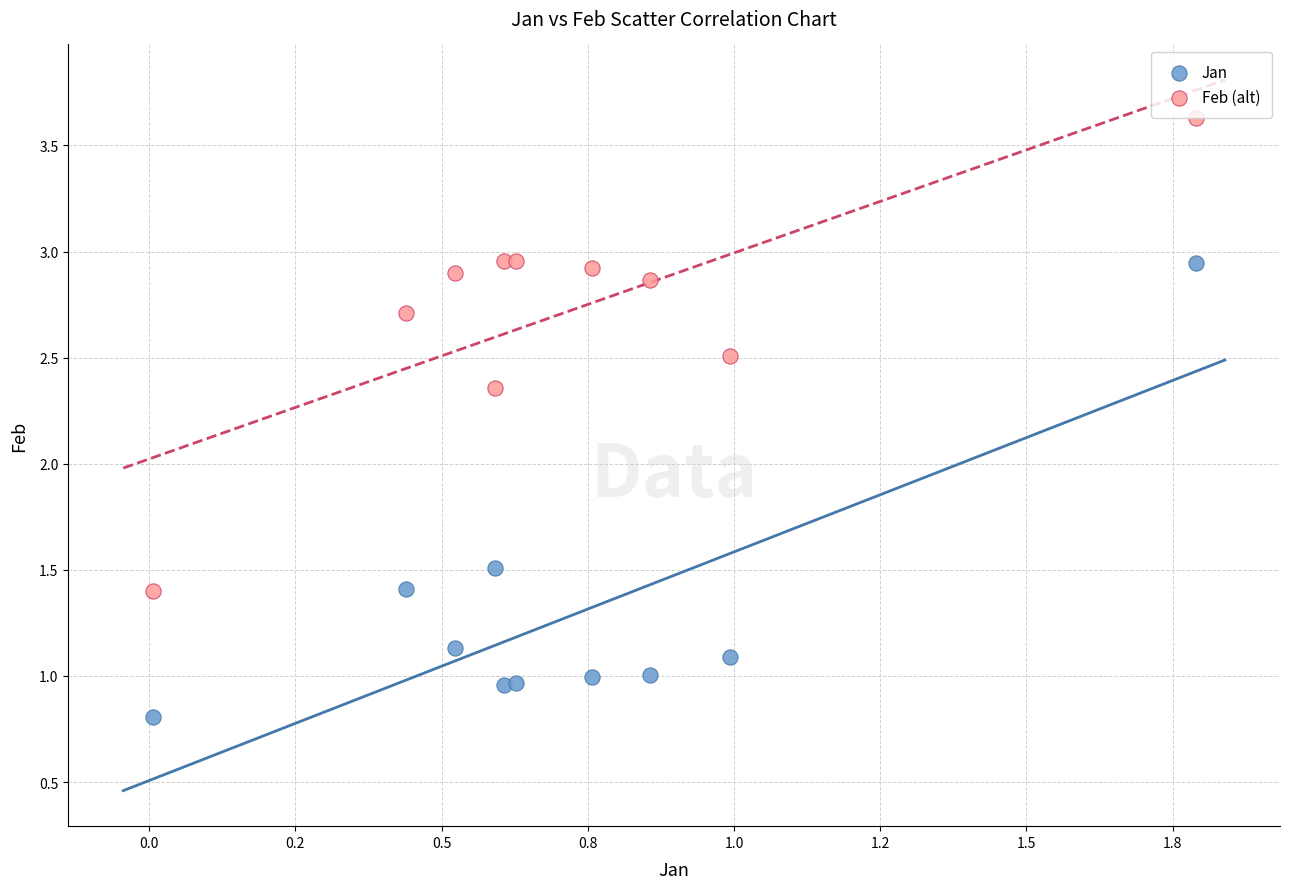

Which series reaches the maximum Y coordinate?

Feb (alt)